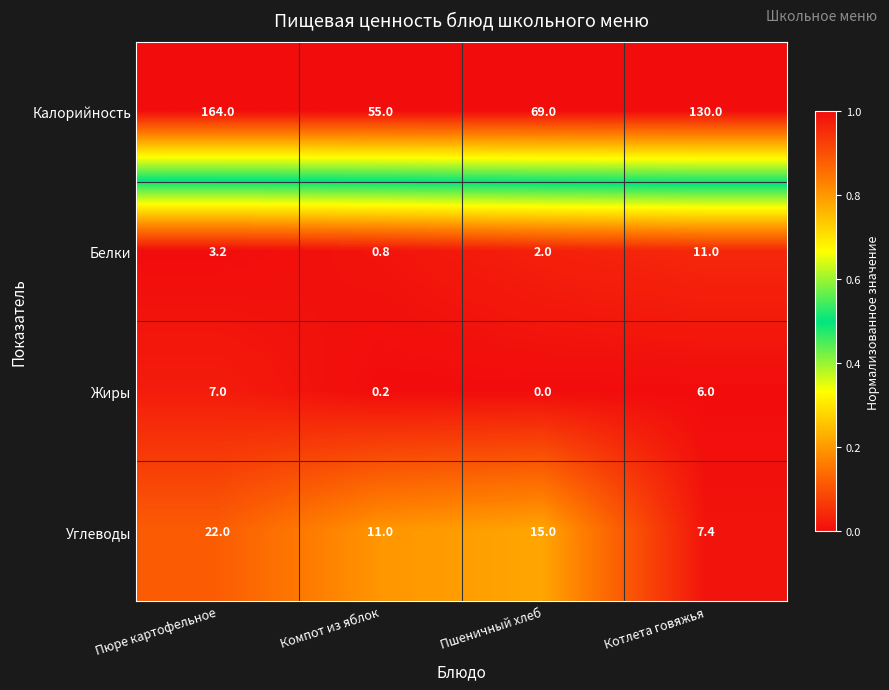

Reading left to right, transcribe all the data shown in this chart.

Калорийность: Пюре картофельное=164.0	Компот из яблок=55.0	Пшеничный хлеб=69.0	Котлета говяжья=130.0
Белки: Пюре картофельное=3.2	Компот из яблок=0.8	Пшеничный хлеб=2.0	Котлета говяжья=11.0
Жиры: Пюре картофельное=7.0	Компот из яблок=0.2	Пшеничный хлеб=0.0	Котлета говяжья=6.0
Углеводы: Пюре картофельное=22.0	Компот из яблок=11.0	Пшеничный хлеб=15.0	Котлета говяжья=7.4